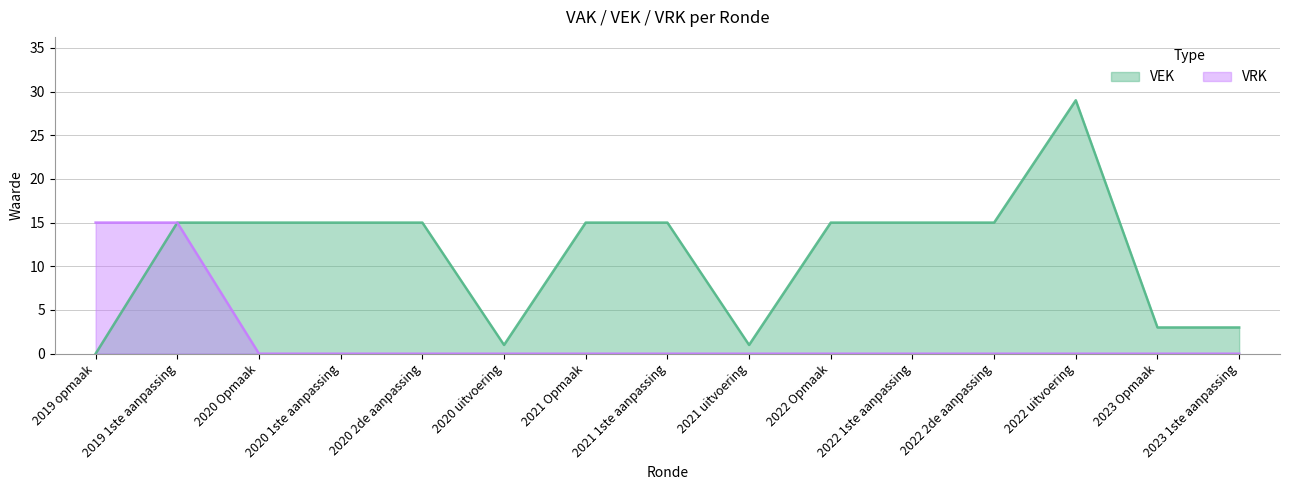

Between 2020 1ste aanpassing and 2022 2de aanpassing, which series saw the biggest shift?

VEK